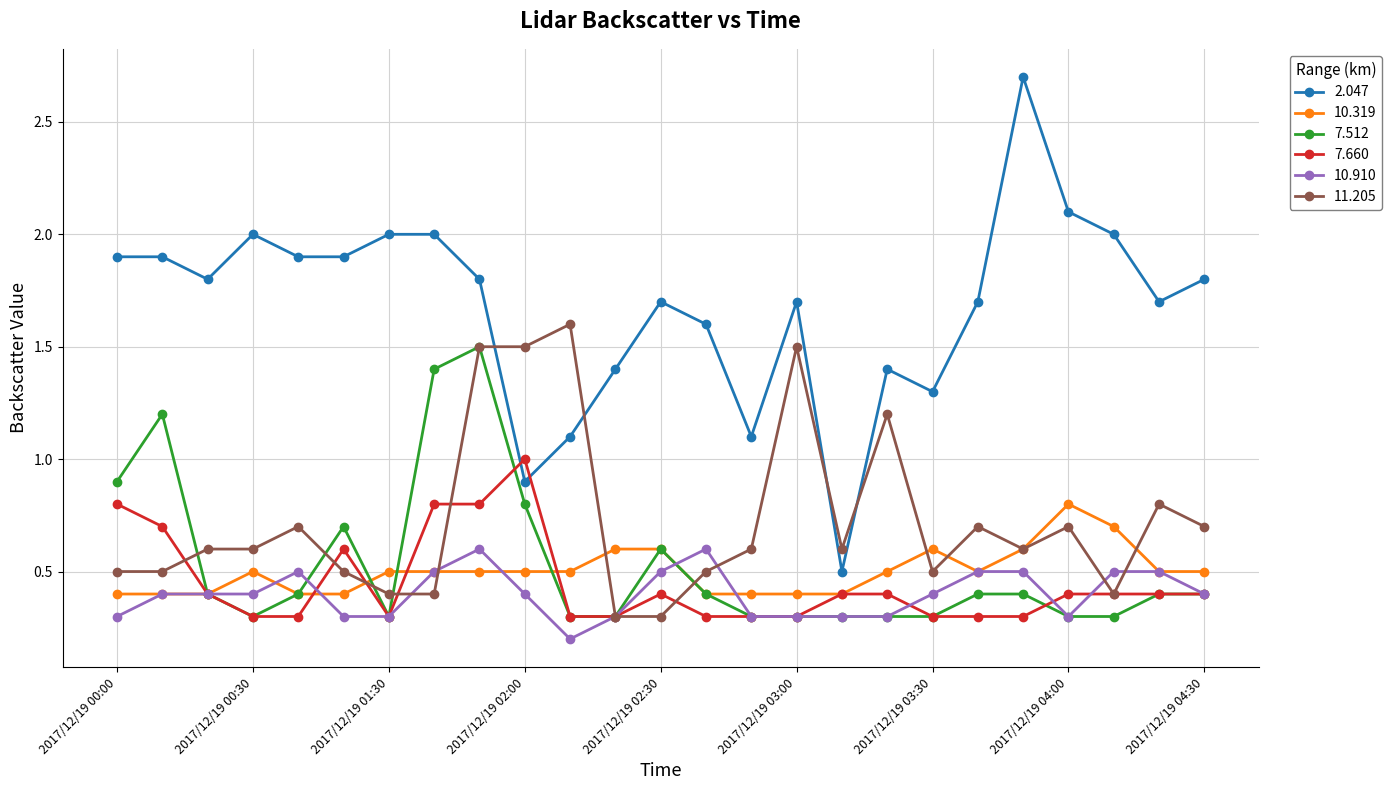

True or false: 11.205 has more than 0 interior local peaks.

True